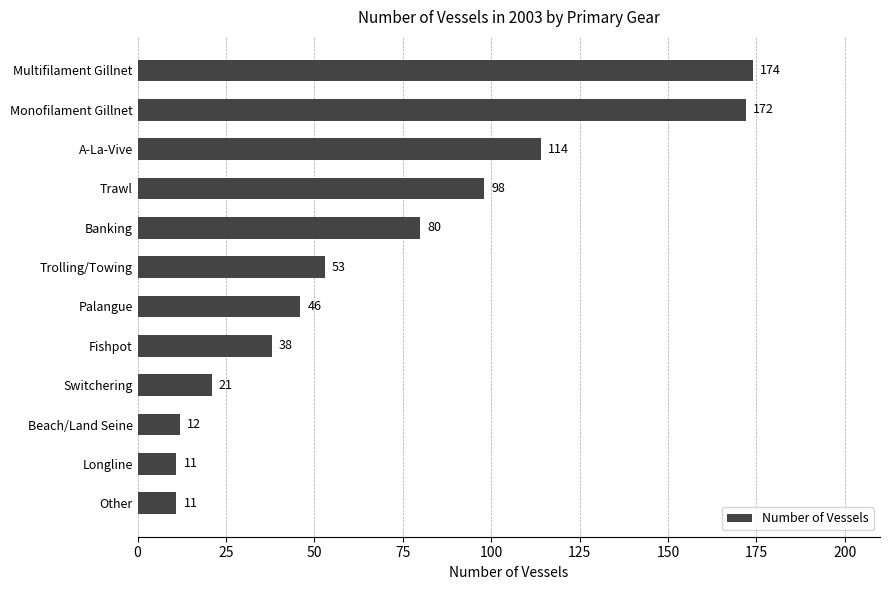

What is the average value?

69